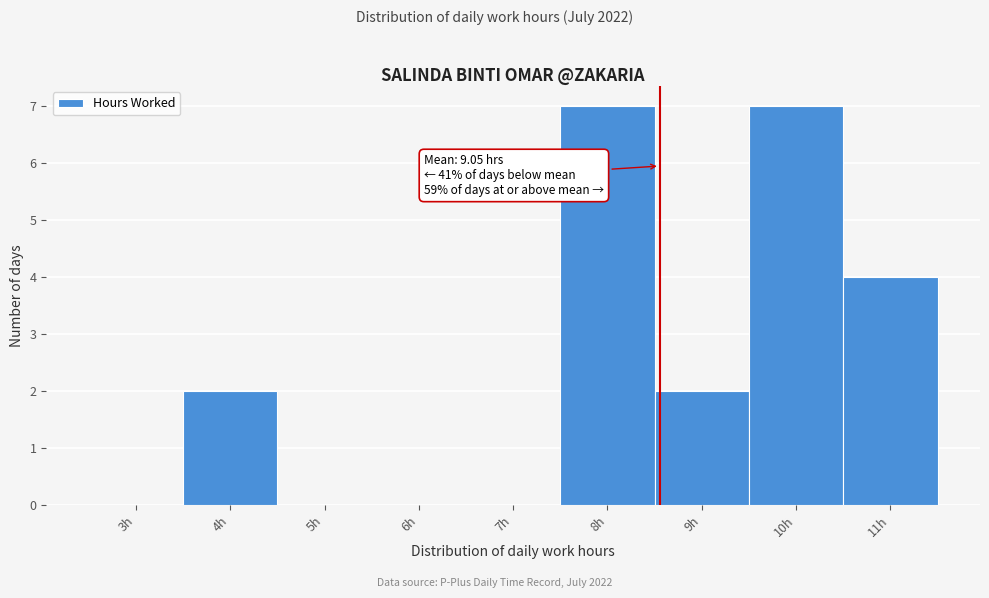

Reading right to left, list all the values displayed in this chart.

11h=4	10h=7	9h=2	8h=7	7h=0	6h=0	5h=0	4h=2	3h=0